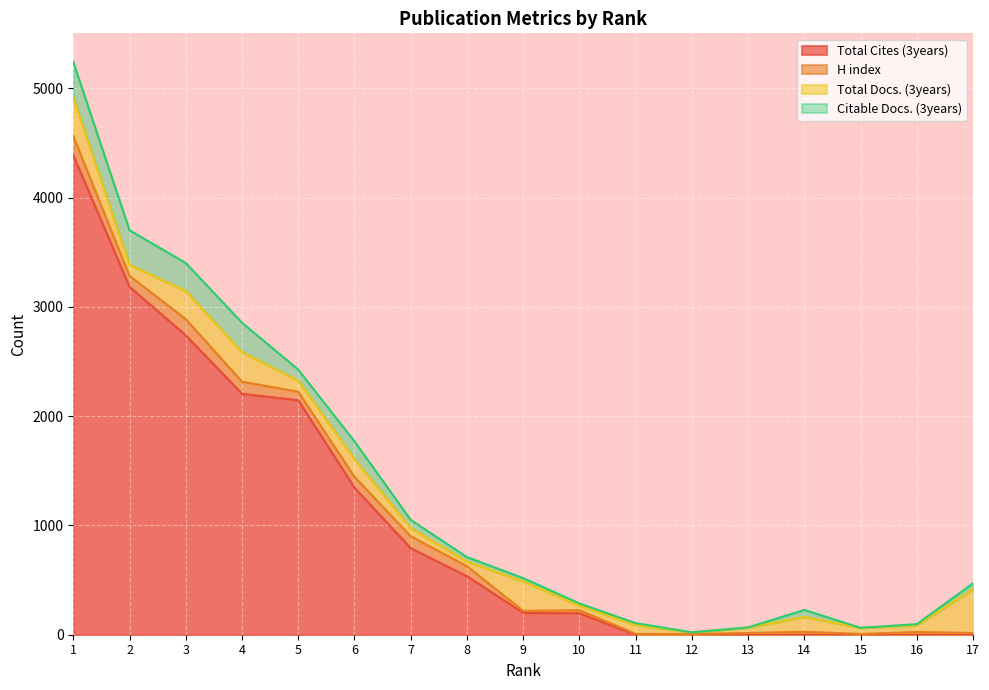

At 9, list the series in order from largest to smallest.

Total Docs. (3years), Total Cites (3years), Citable Docs. (3years), H index